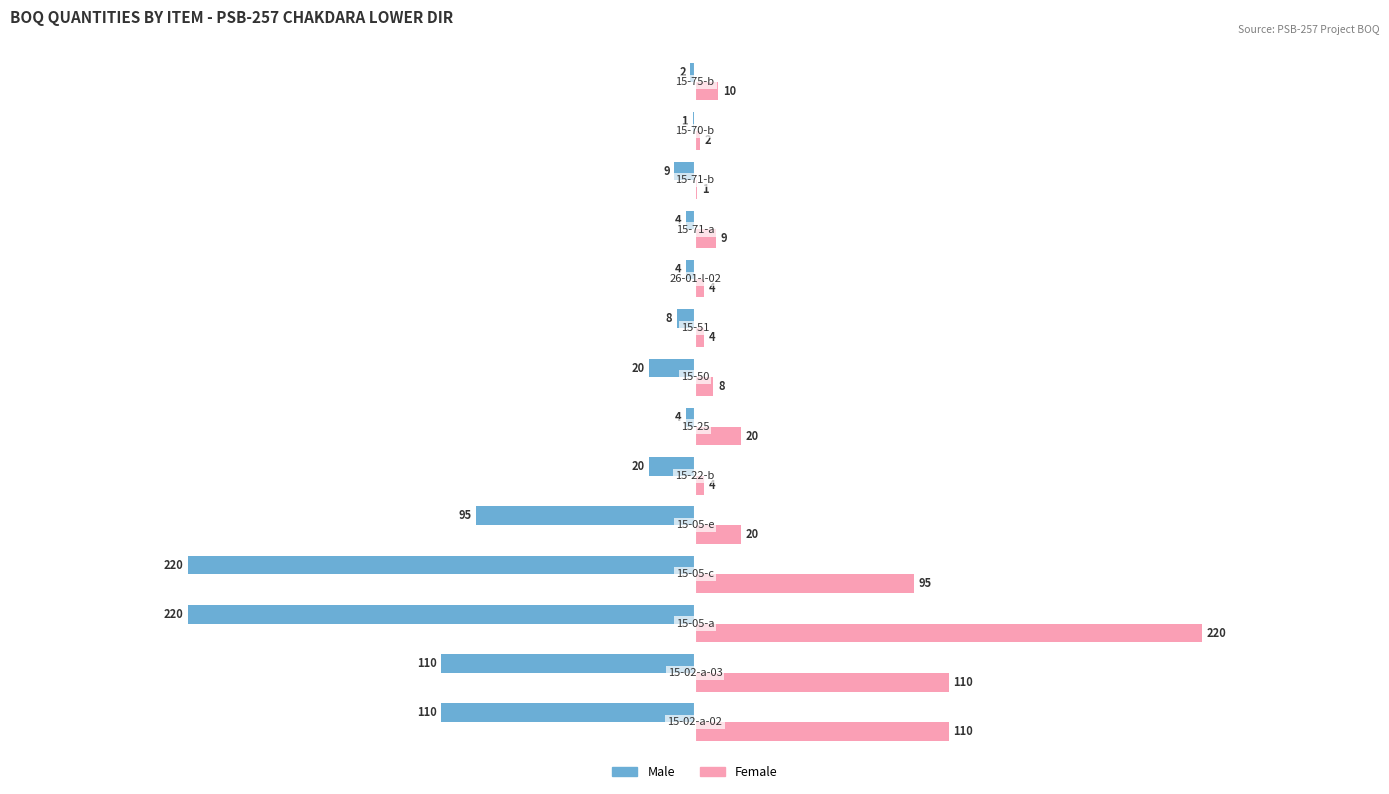

Which series has the largest total across all categories?

Female